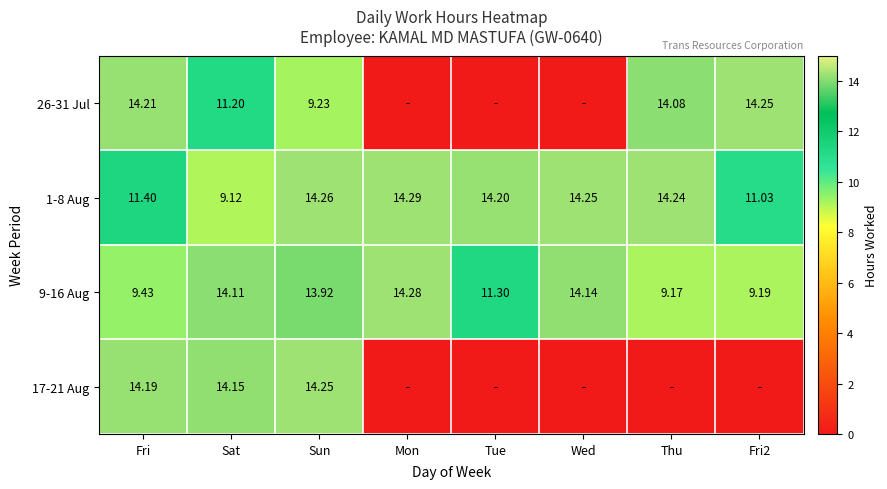

At how many categories does at least one series exceed 0?

8